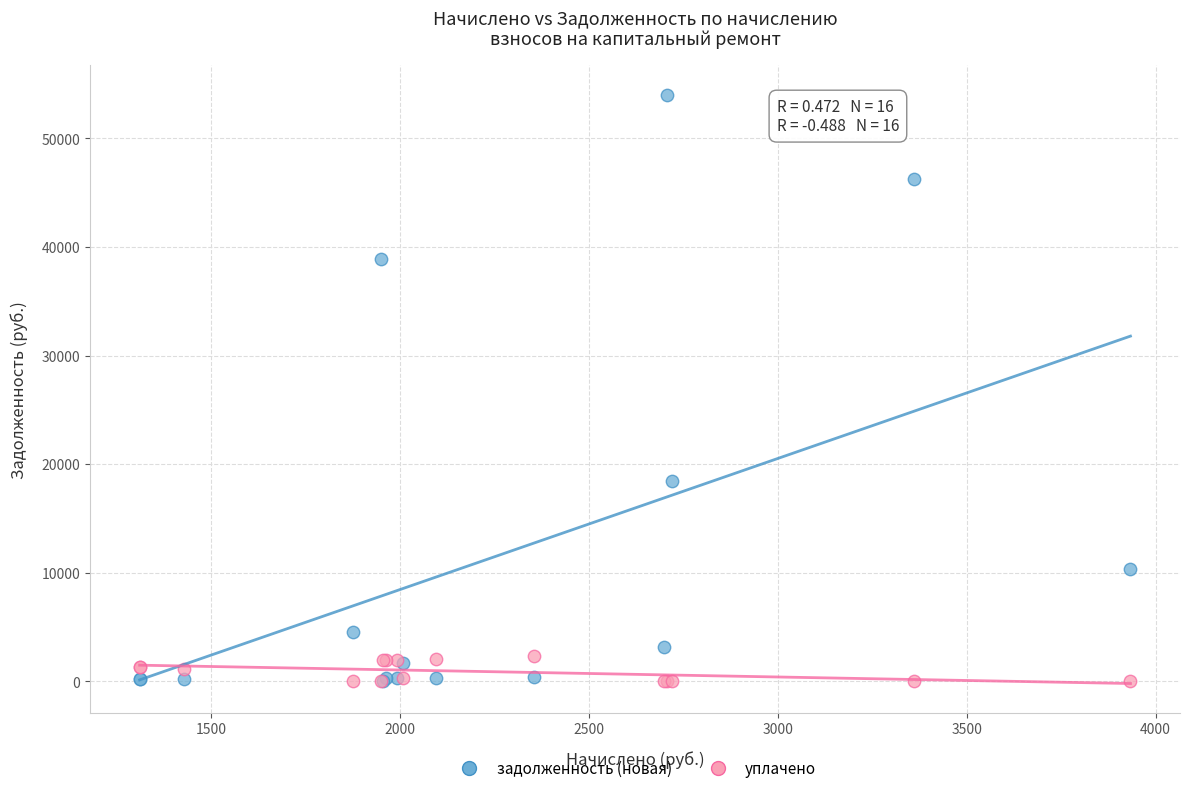

In the задолженность (новая) series, what Y value is closest to 26997?

18489.5